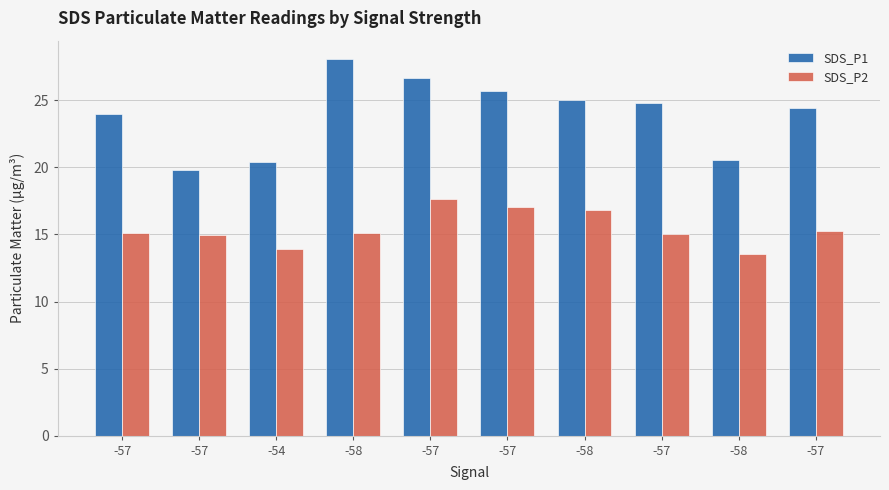

What are all the series names shown in the legend?

SDS_P1, SDS_P2